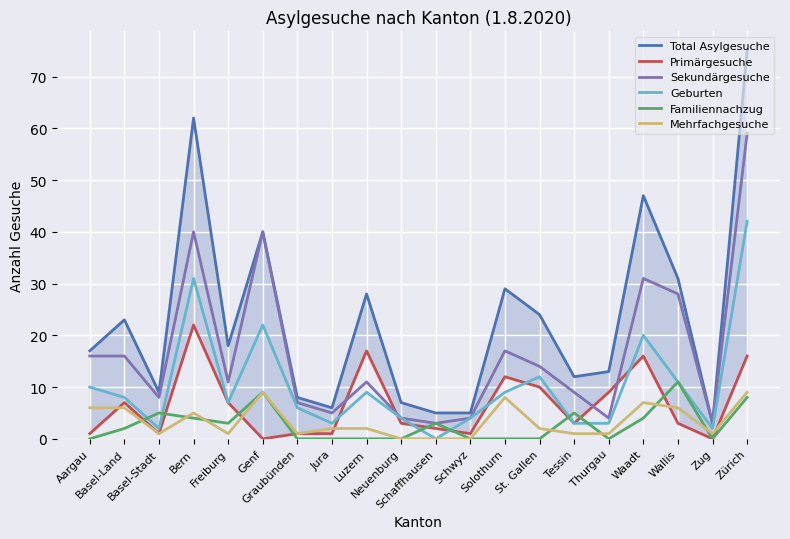

Rank the series by their maximum value, from highest to lowest.

Total Asylgesuche, Sekundärgesuche, Geburten, Primärgesuche, Familiennachzug, Mehrfachgesuche